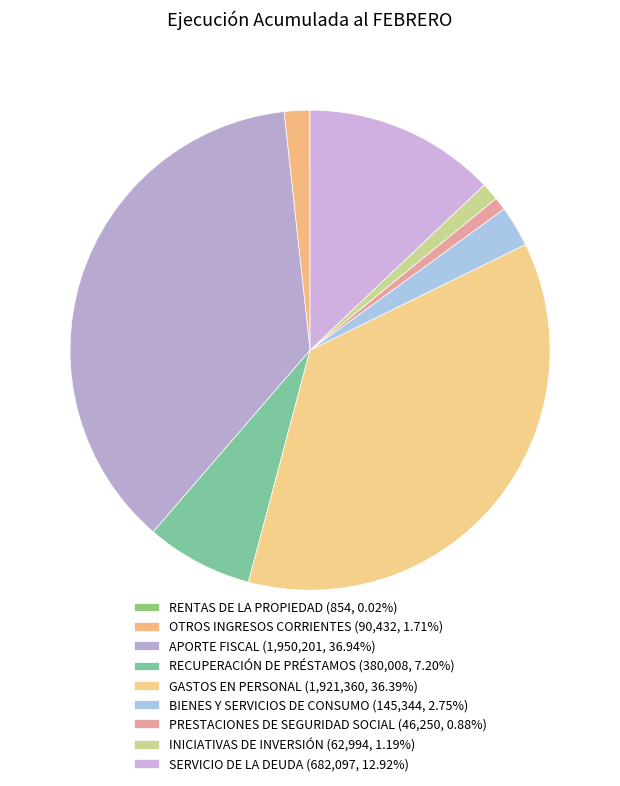

To the nearest percent, what is the combined percentage of BIENES Y SERVICIOS DE CONSUMO and GASTOS EN PERSONAL?

39%